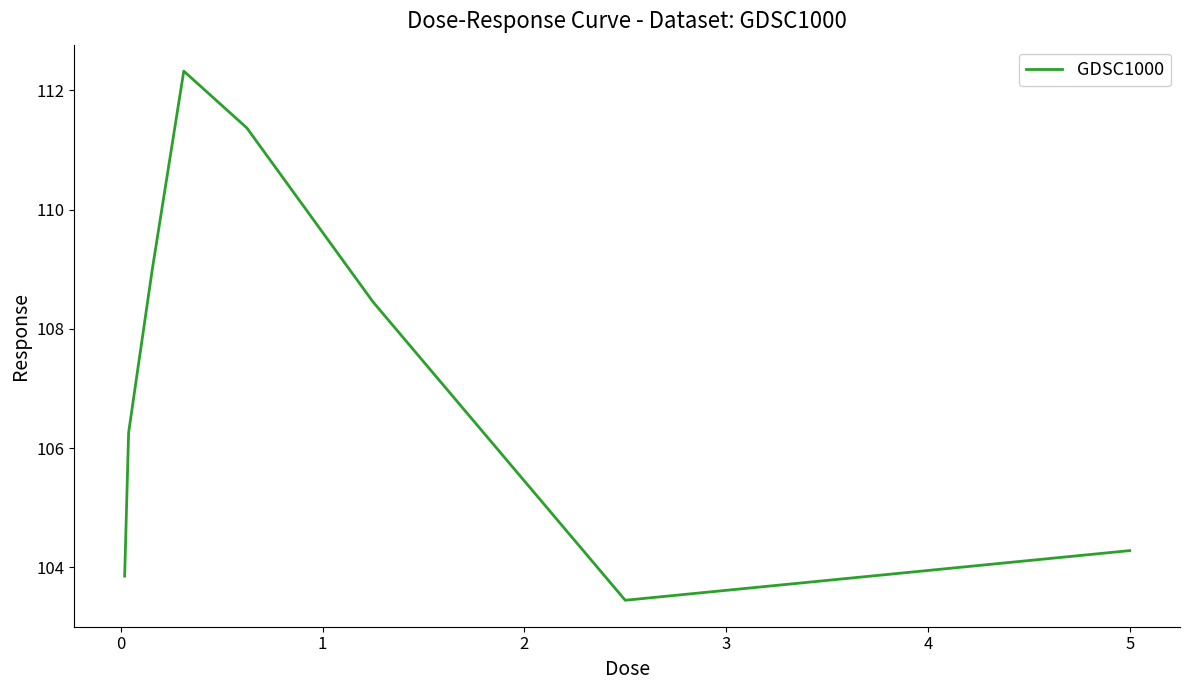

What is the maximum value shown in the chart?

112.3